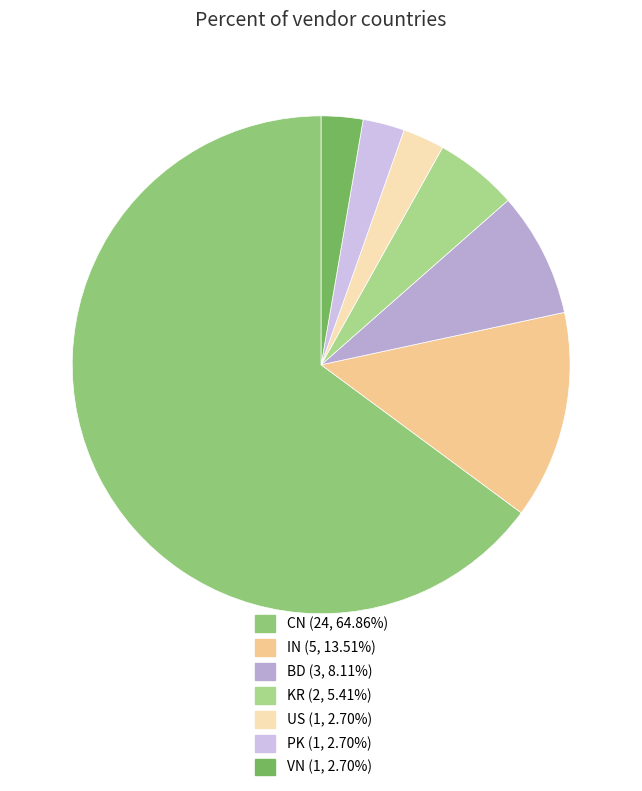

The IN slice represents 14% of the pie. True or false?

True